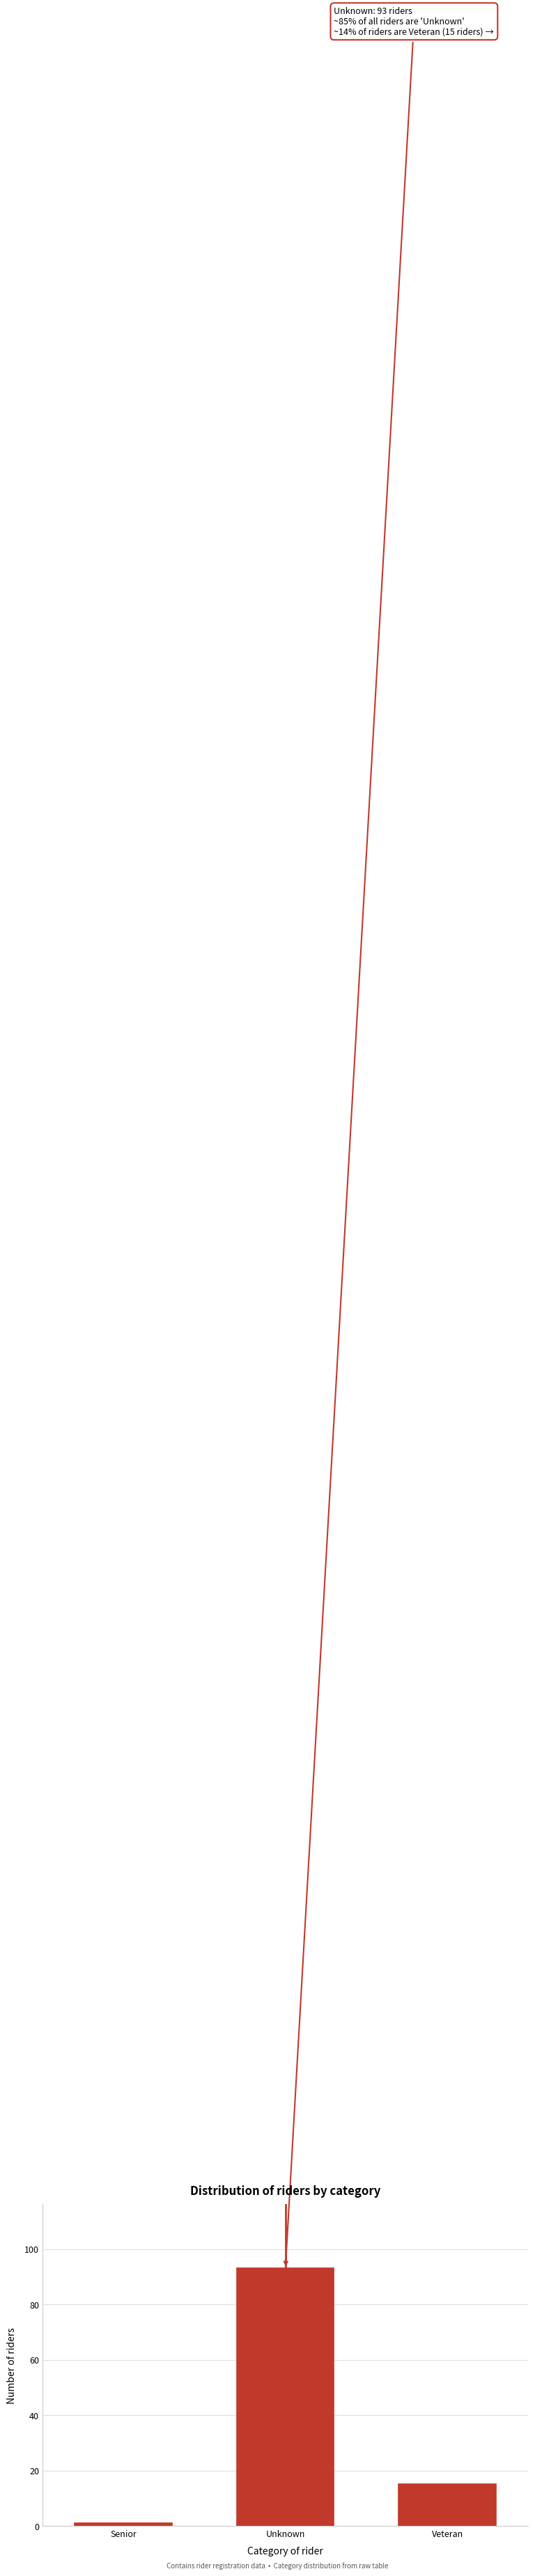

Reading right to left, list all the values displayed in this chart.

Veteran=15	Unknown=93	Senior=1